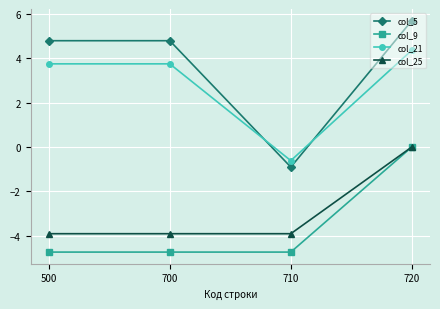

Is it true that col_21 equals 2.1 at 720?

False